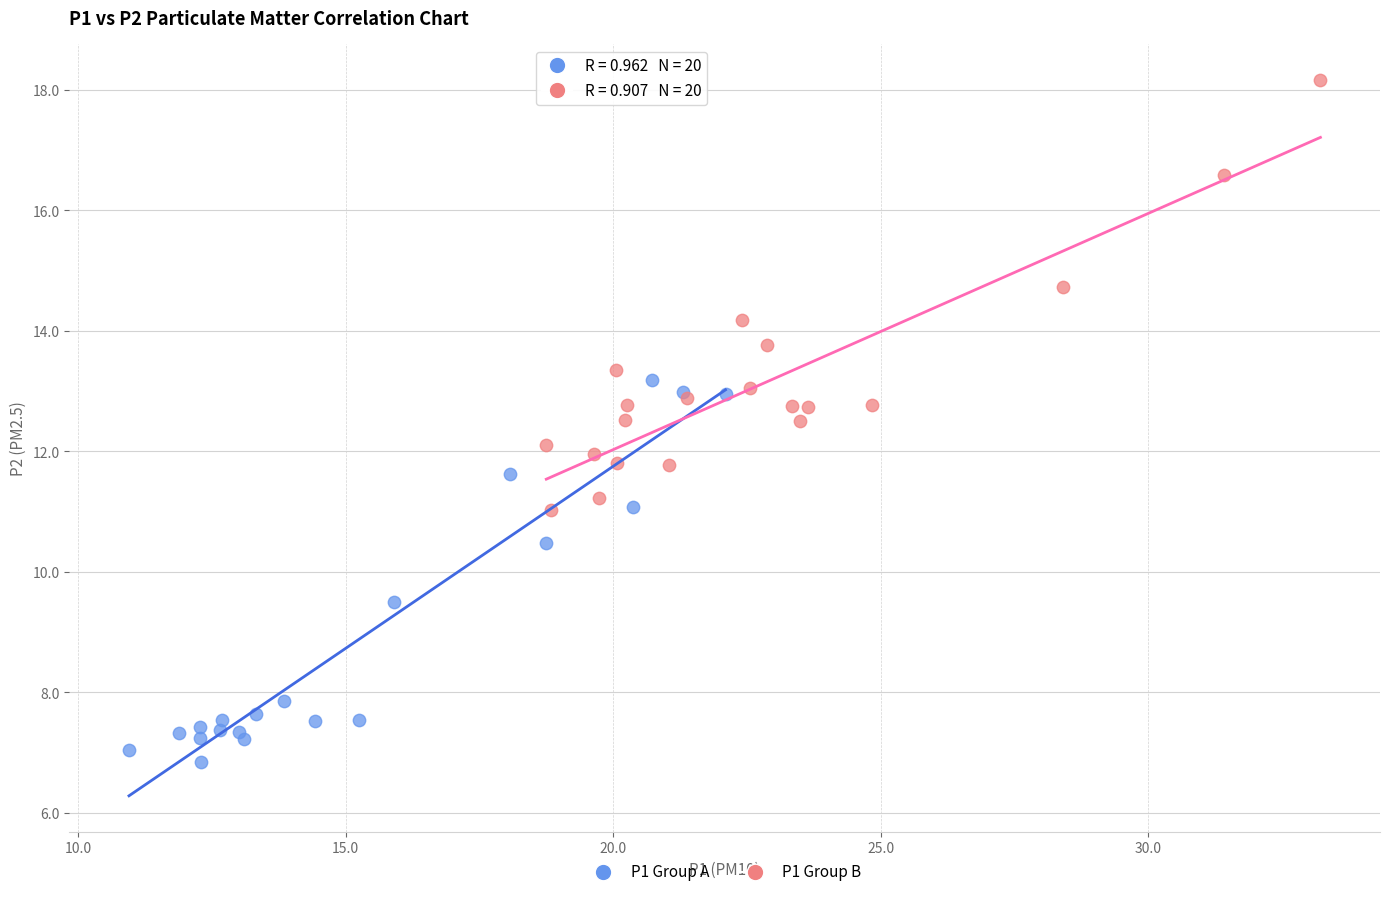

Which series has the widest spread of Y values?

P1 Group B